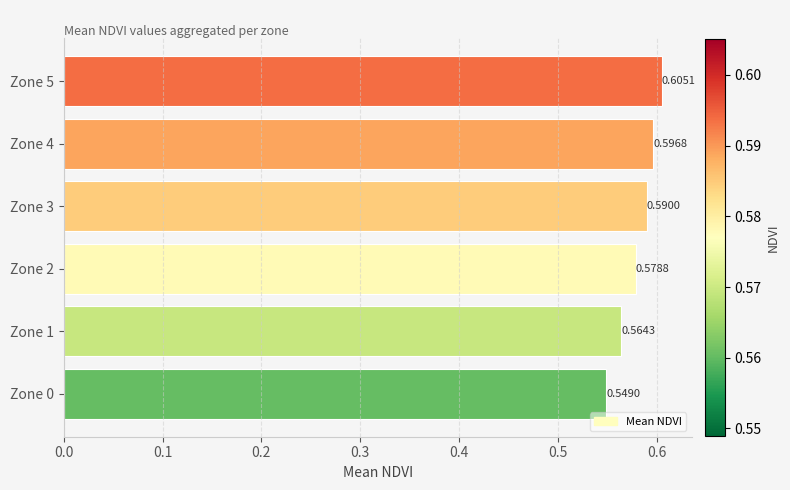

List the labels in order of value, largest first.

Zone 5, Zone 4, Zone 3, Zone 2, Zone 1, Zone 0